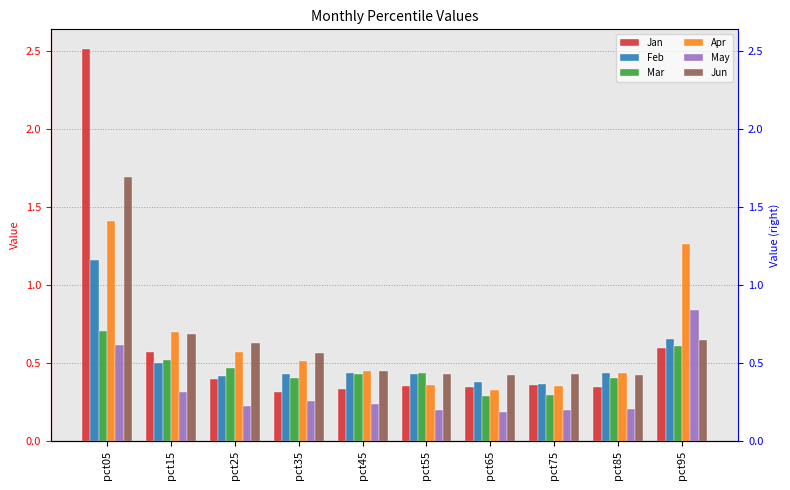

What is the sum of all Jun values?

6.4